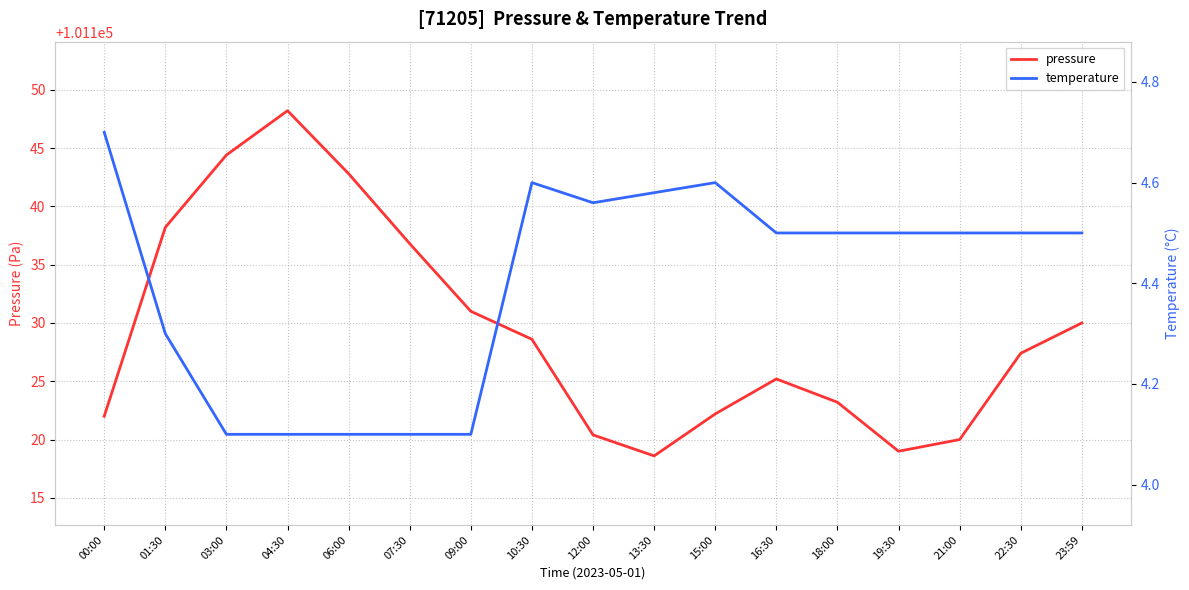

Reading right to left, what are all the values shown in this chart?

pressure: 101130.0	101127.4	101120.0	101119.0	101123.2	101125.2	101122.2	101118.6	101120.4	101128.6	101131.0	101136.8	101142.8	101148.2	101144.4	101138.2	101122.0
temperature: 4.5	4.5	4.5	4.5	4.5	4.5	4.6	4.6	4.6	4.6	4.1	4.1	4.1	4.1	4.1	4.3	4.7